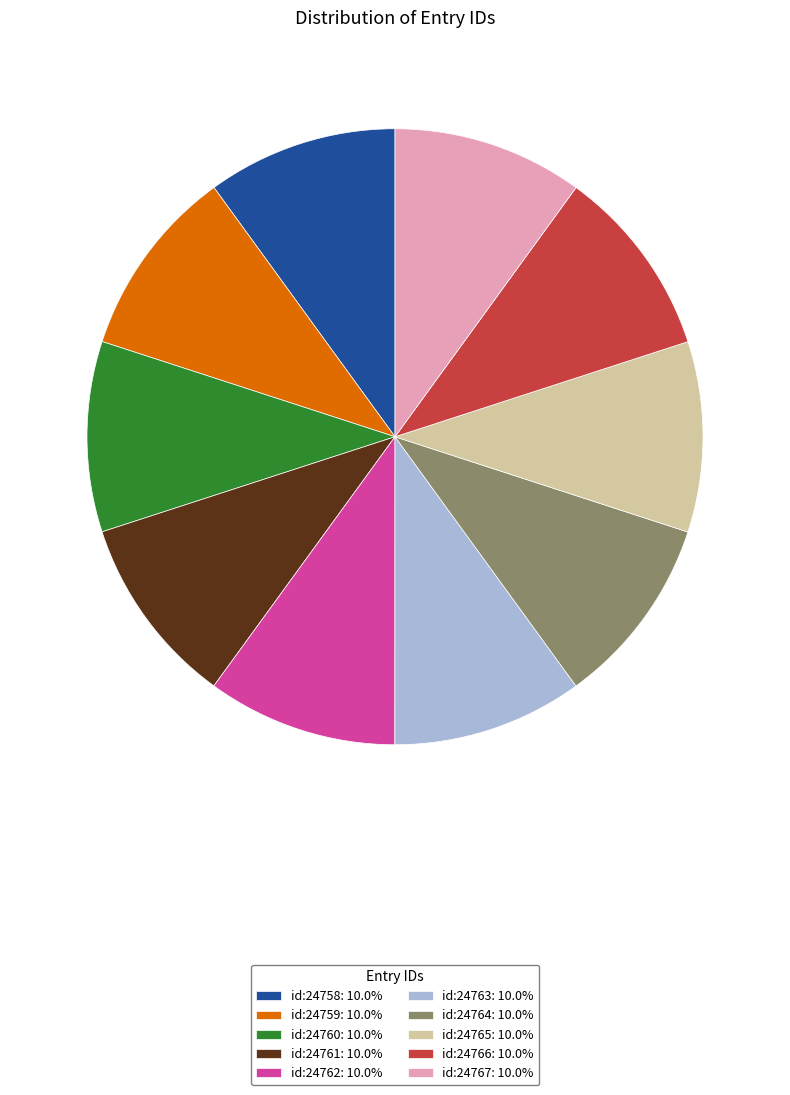

What is the ratio of the value at id:24762: 10.0% to the value at id:24761: 10.0%?

1.0